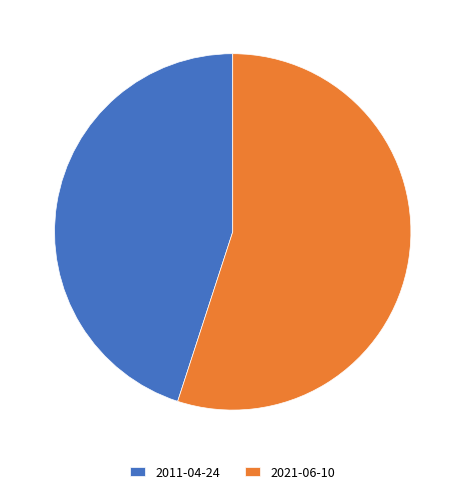

How many slices are in this pie chart?

2